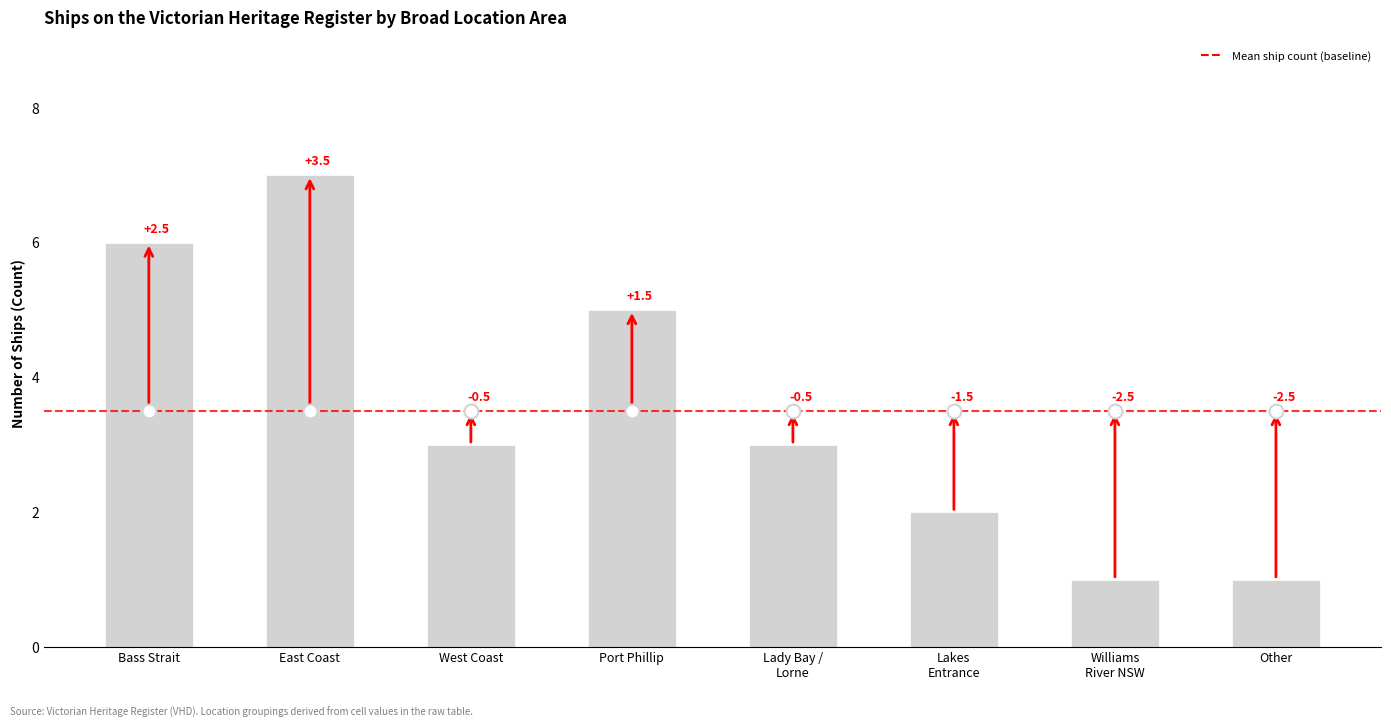

Reading right to left, what are all the values shown in this chart?

1	1	2	3	5	3	7	6